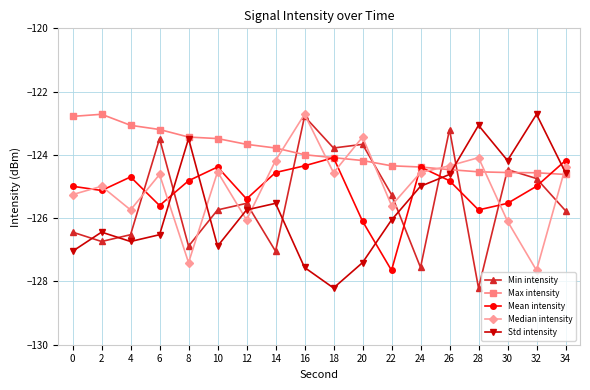

Which series has the largest total across all categories?

Max intensity